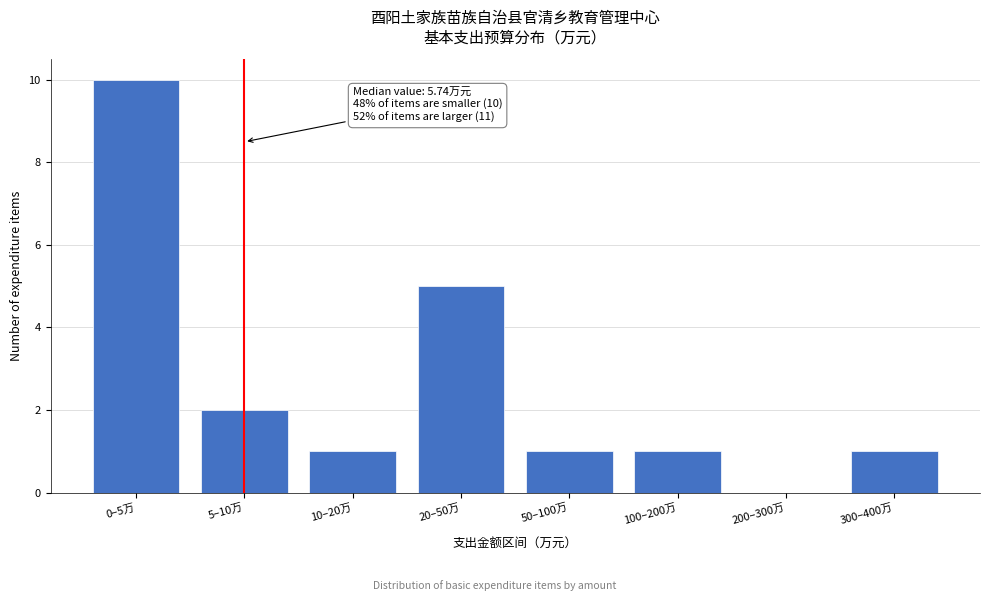

Reading left to right, transcribe all the data shown in this chart.

0–5万=10	5–10万=2	10–20万=1	20–50万=5	50–100万=1	100–200万=1	200–300万=0	300–400万=1